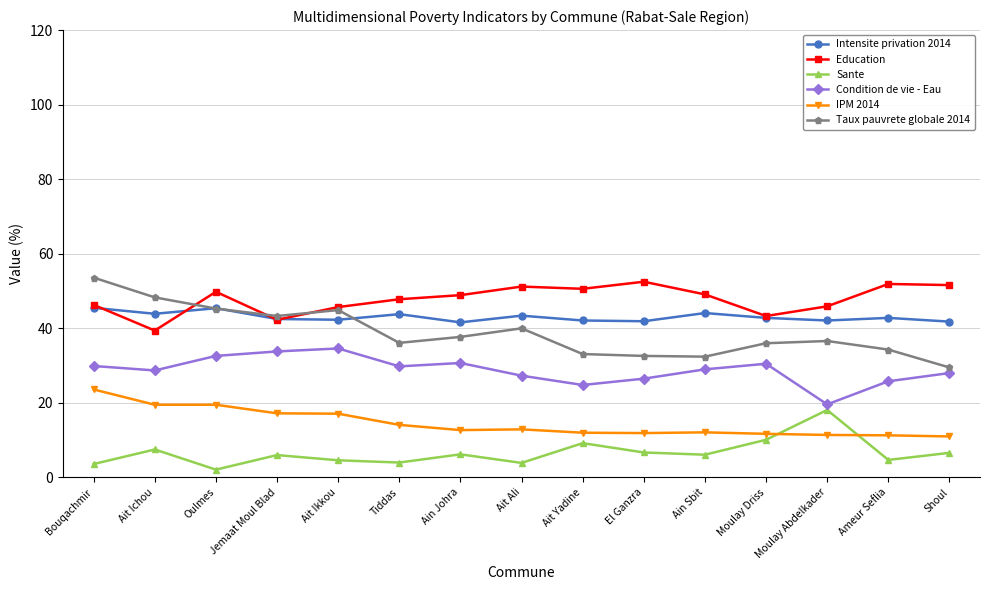

Which category has the lowest value across all series?

Oulmes